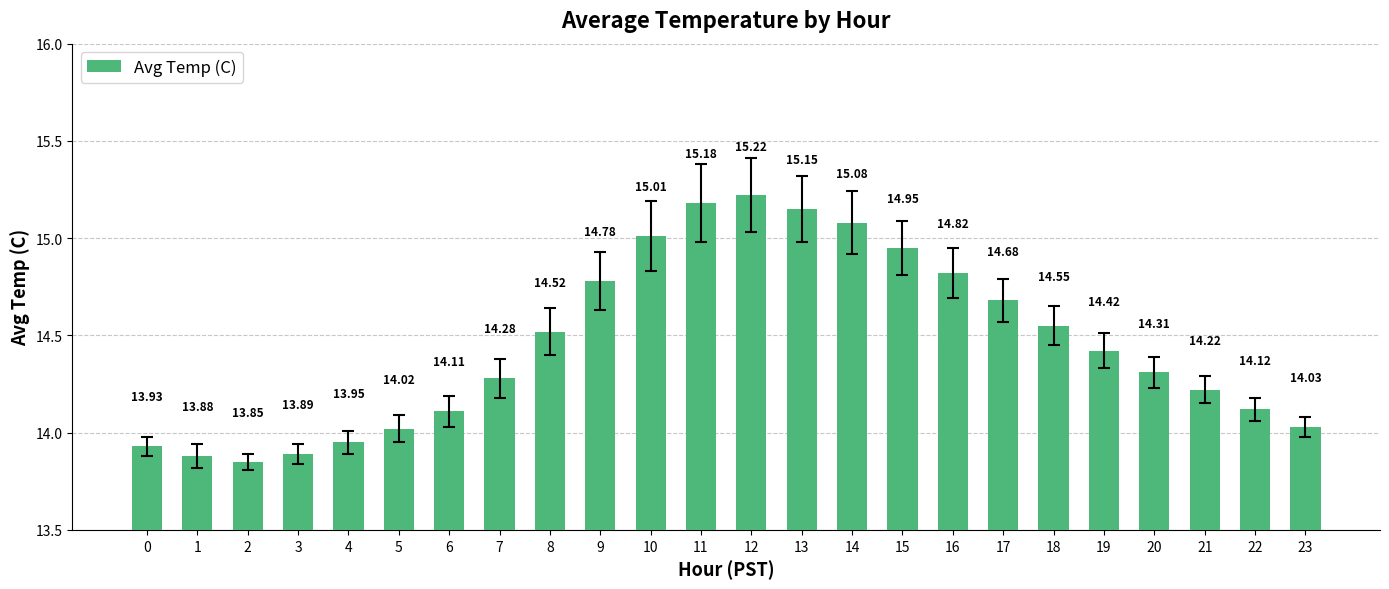

Between 12 and 9, which is larger?

12